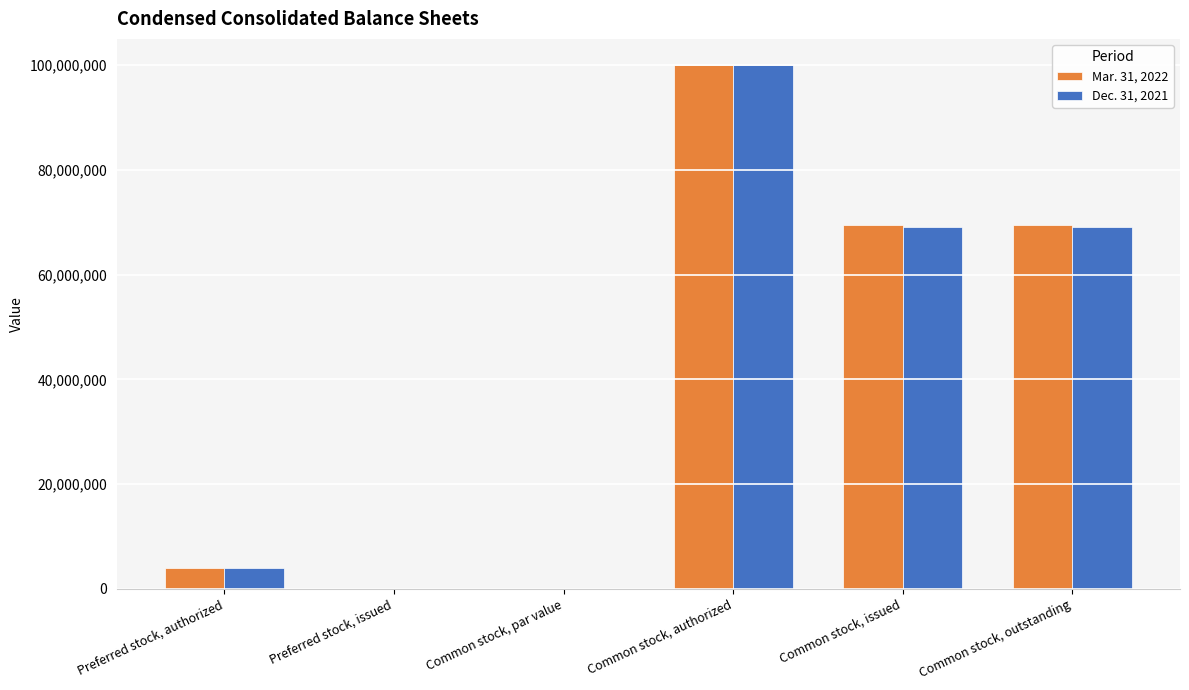

Which series changed the most between Common stock, par value and Common stock, issued?

Mar. 31, 2022